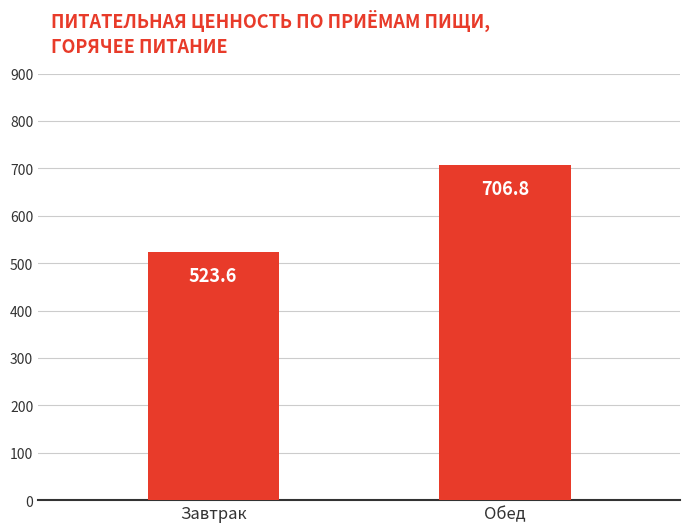

Are the bars grouped side by side (vs. stacked)?

No